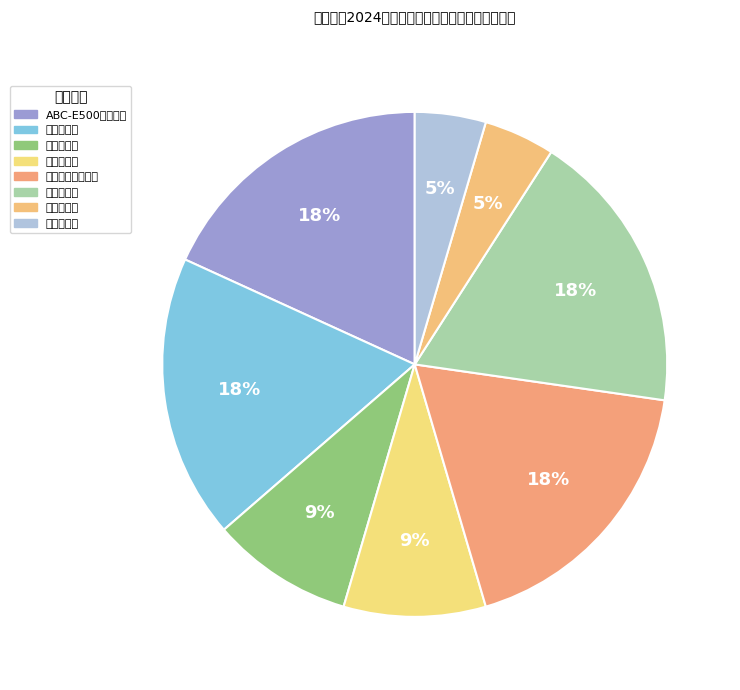

How many slices are in this pie chart?

8